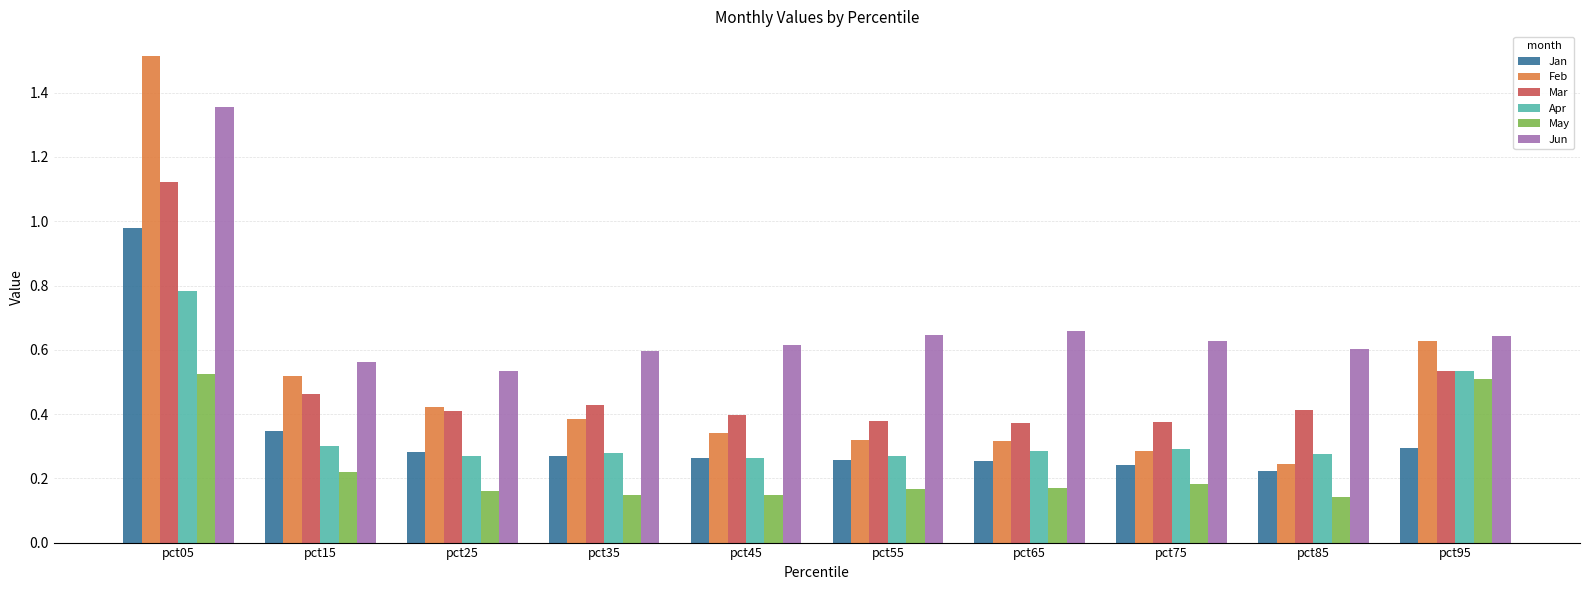

Rank the series at pct15 from lowest to highest value.

May, Apr, Jan, Mar, Feb, Jun